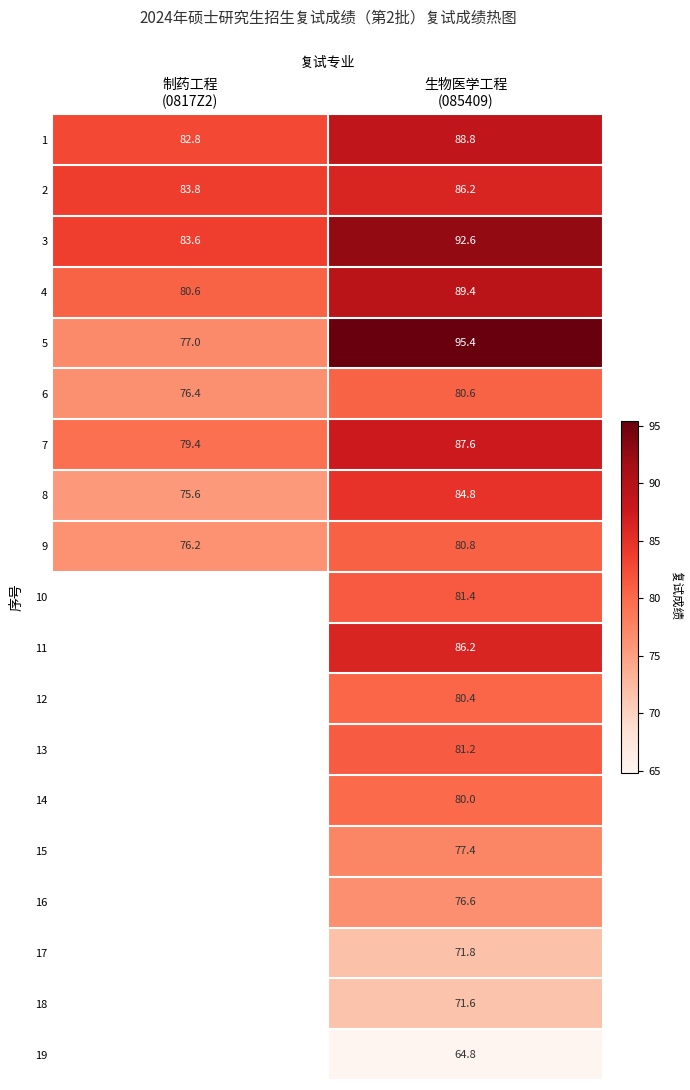

How many categories are shown in the chart?

2